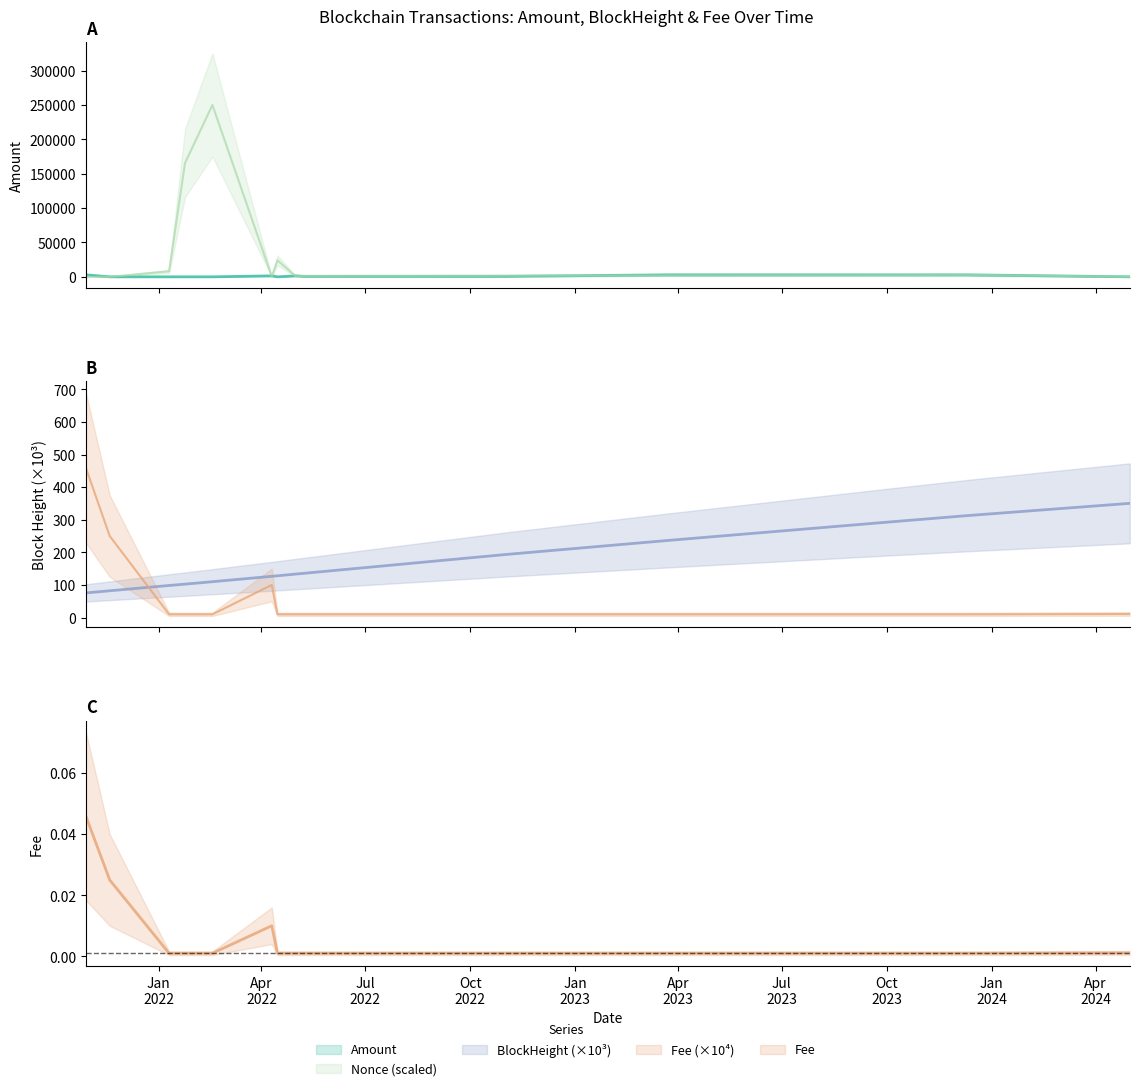

Rank the series at 2022-05-01 from highest to lowest value.

Amount, Nonce, BlockHeight, Fee